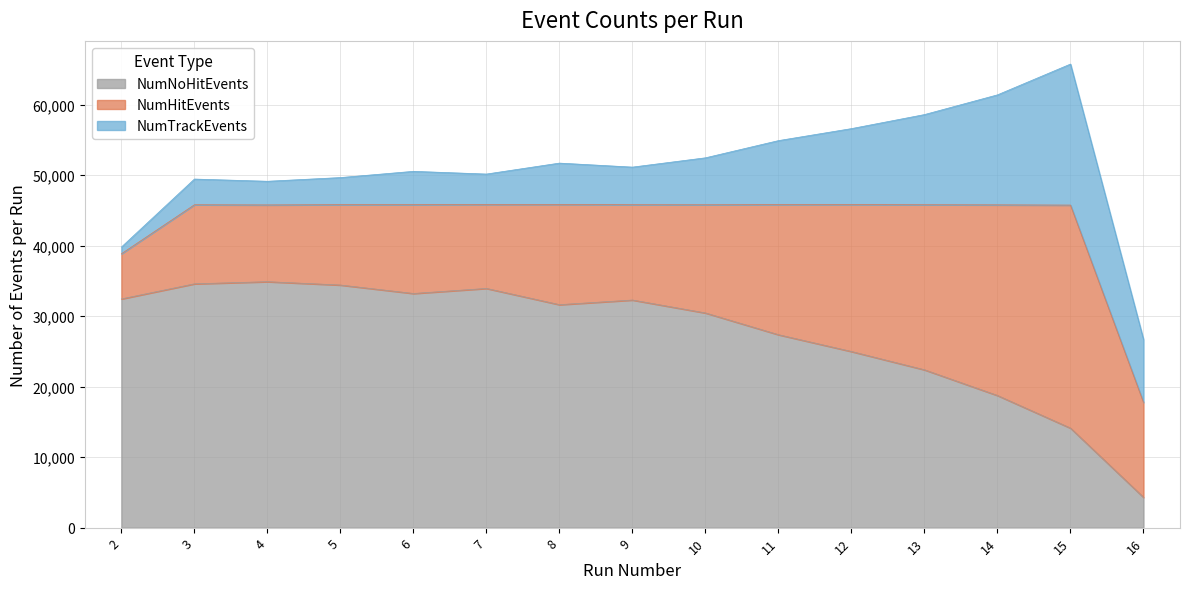

Where does the NumTrackEvents series first go above 5869?

10